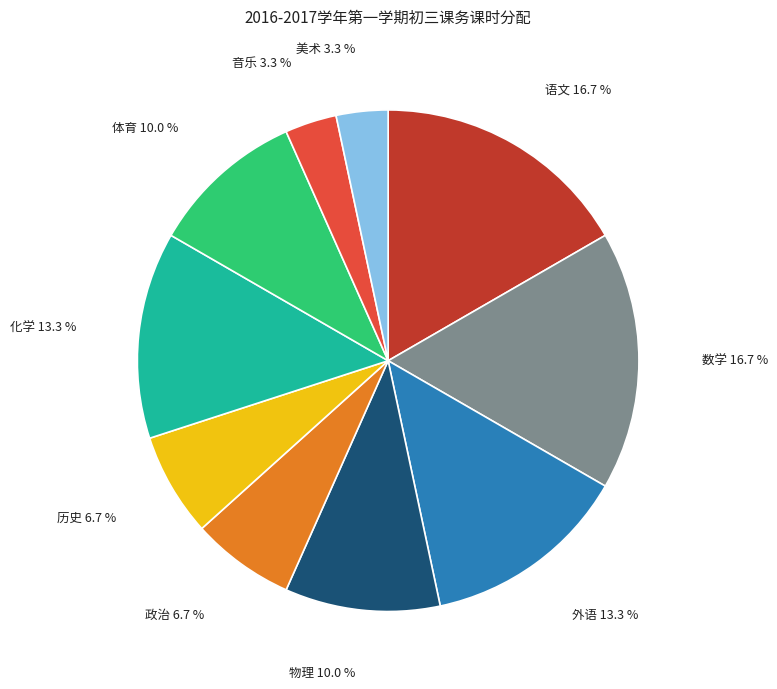

How many segments does this pie chart have?

10